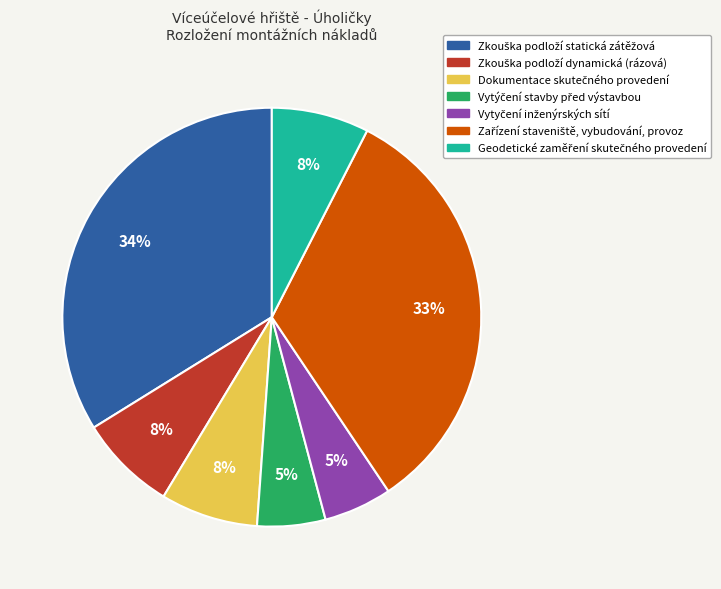

To the nearest percent, what is the average slice percentage?

14%